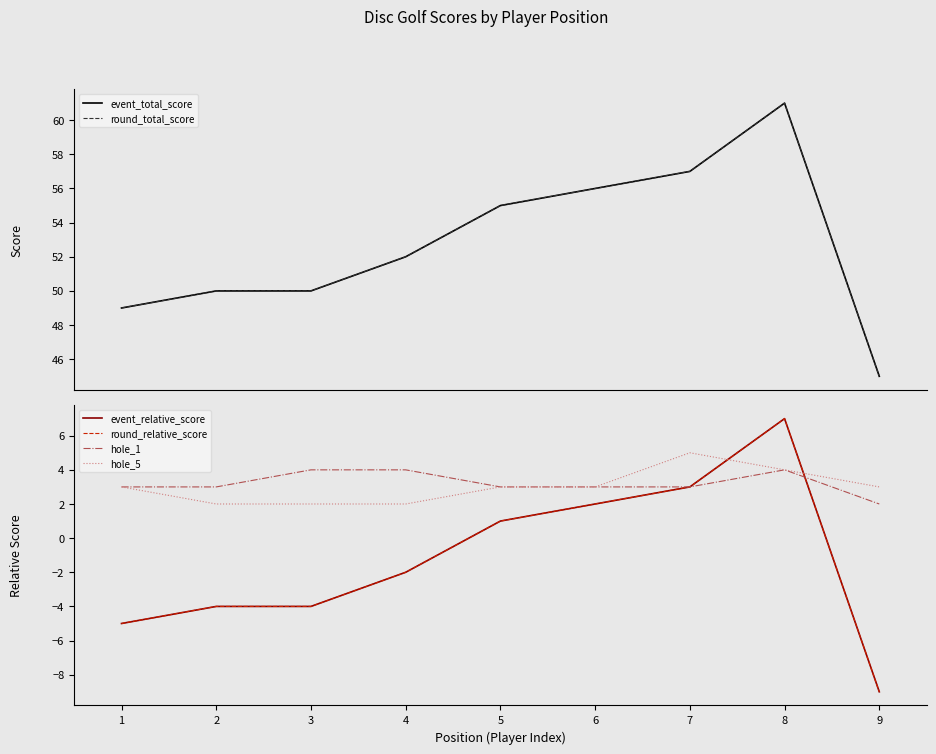

What are all the series names shown in the legend?

event_total_score, round_total_score, event_relative_score, round_relative_score, hole_1, hole_5